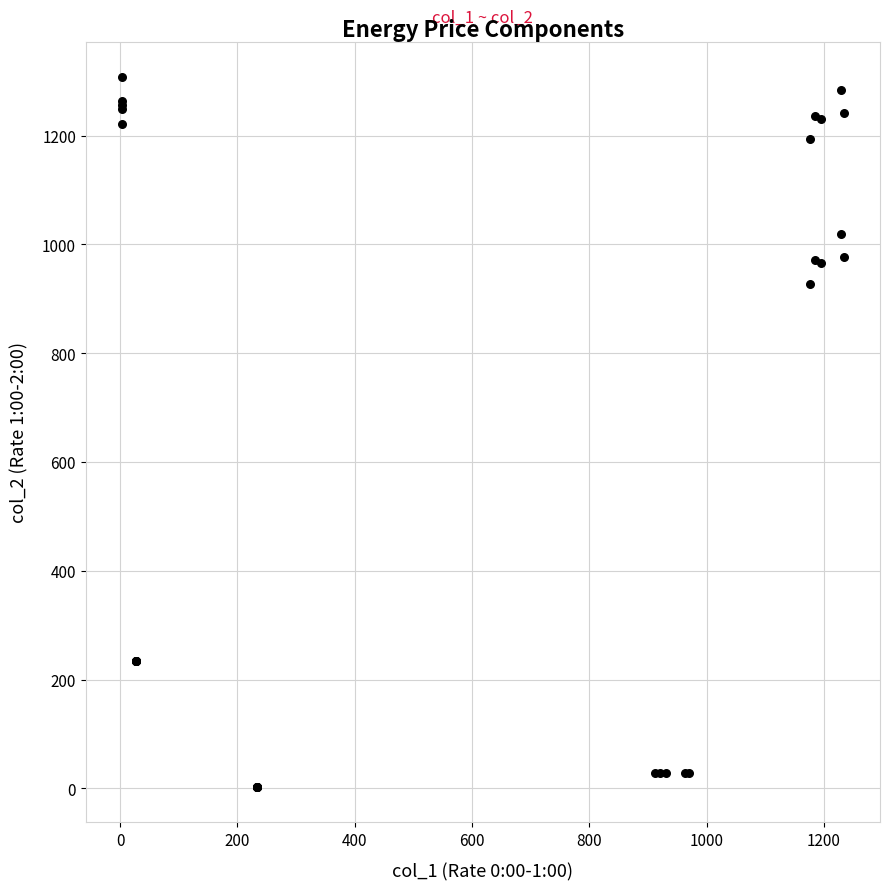

What Y value in the scatter plot is closest to 655?

928.2